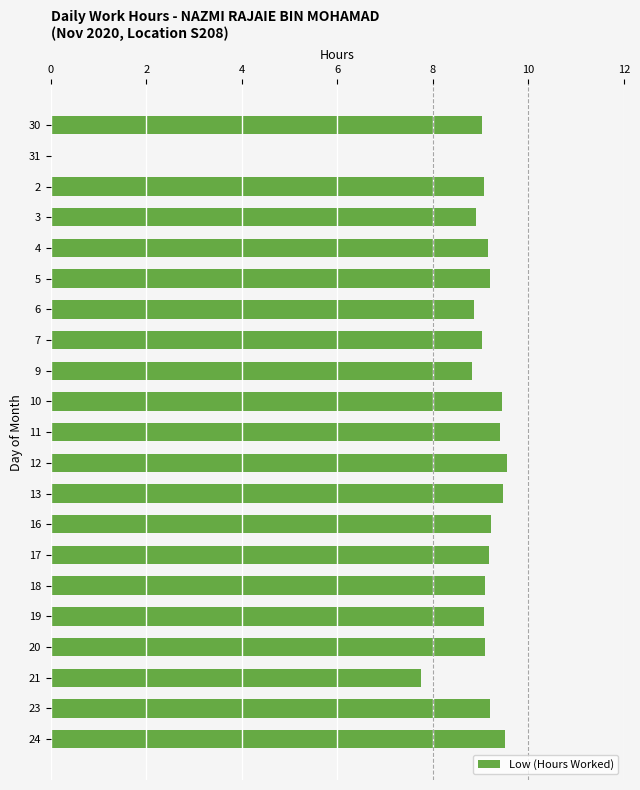

At which label is the value closest to 4?

21